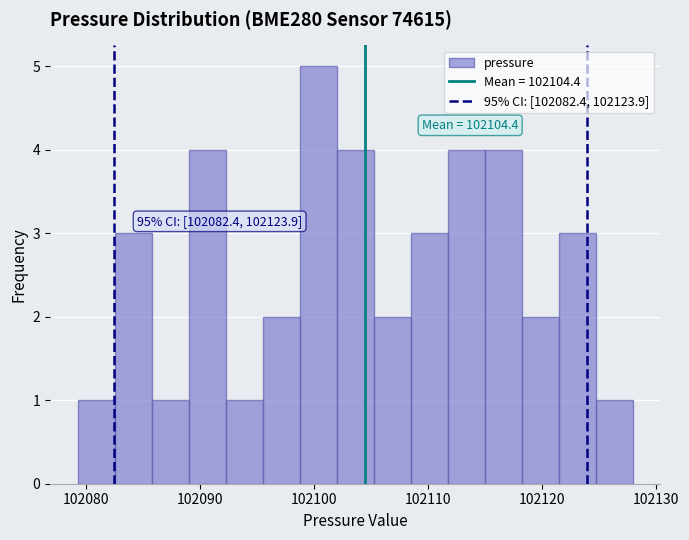

Around what value on the x-axis is the tallest bar? Give the approximate position of its centre, as read against the axis.

102100